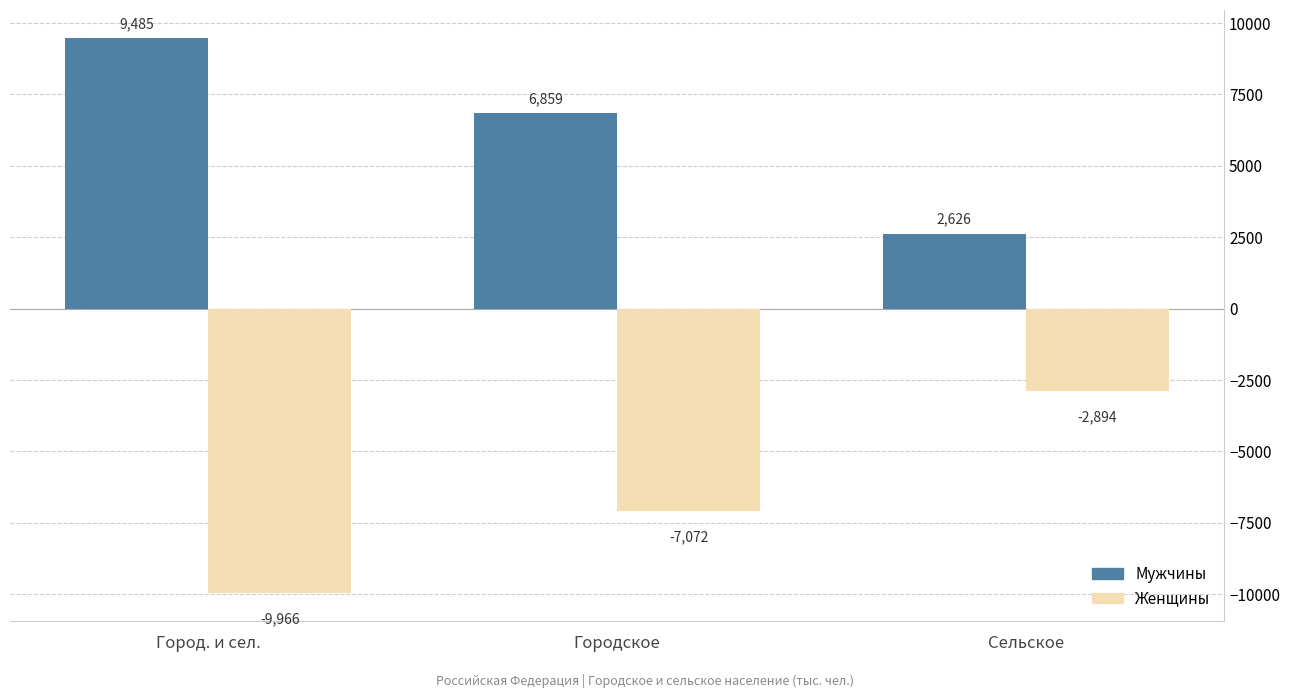

The Женщины series shows -2598 at Город. и сел.. True or false?

False